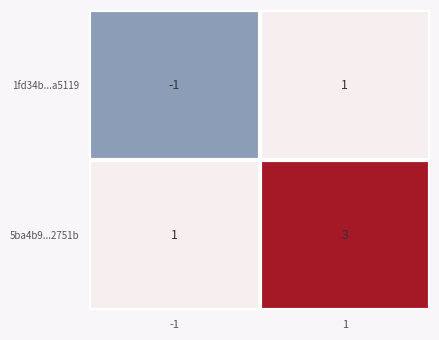

What is the sum of the 5ba4b9...2751b values at -1 and 1?

4